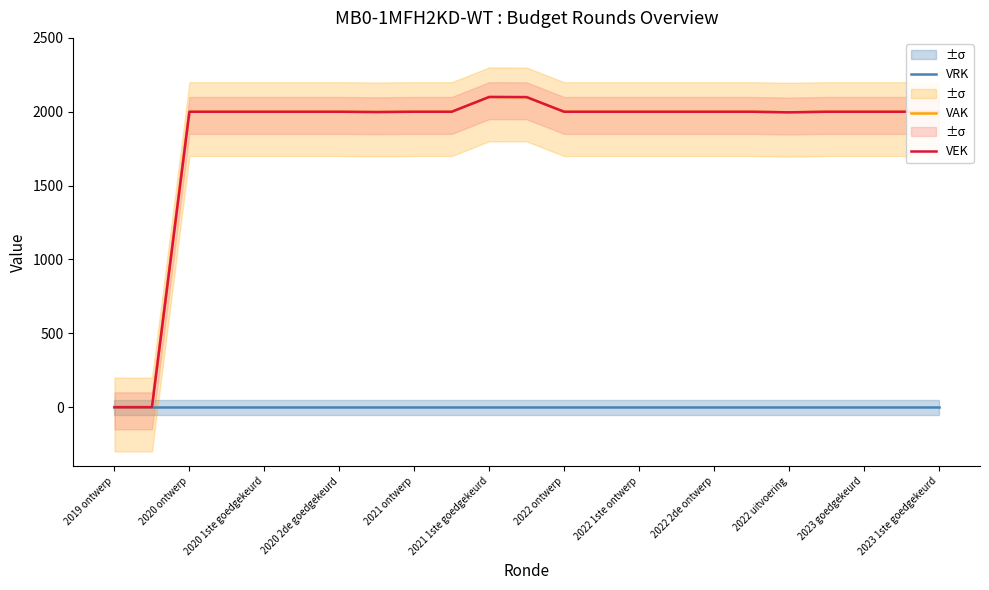

Between 2020 ontwerp and 2022 1ste ontwerp, which is larger?

2020 ontwerp